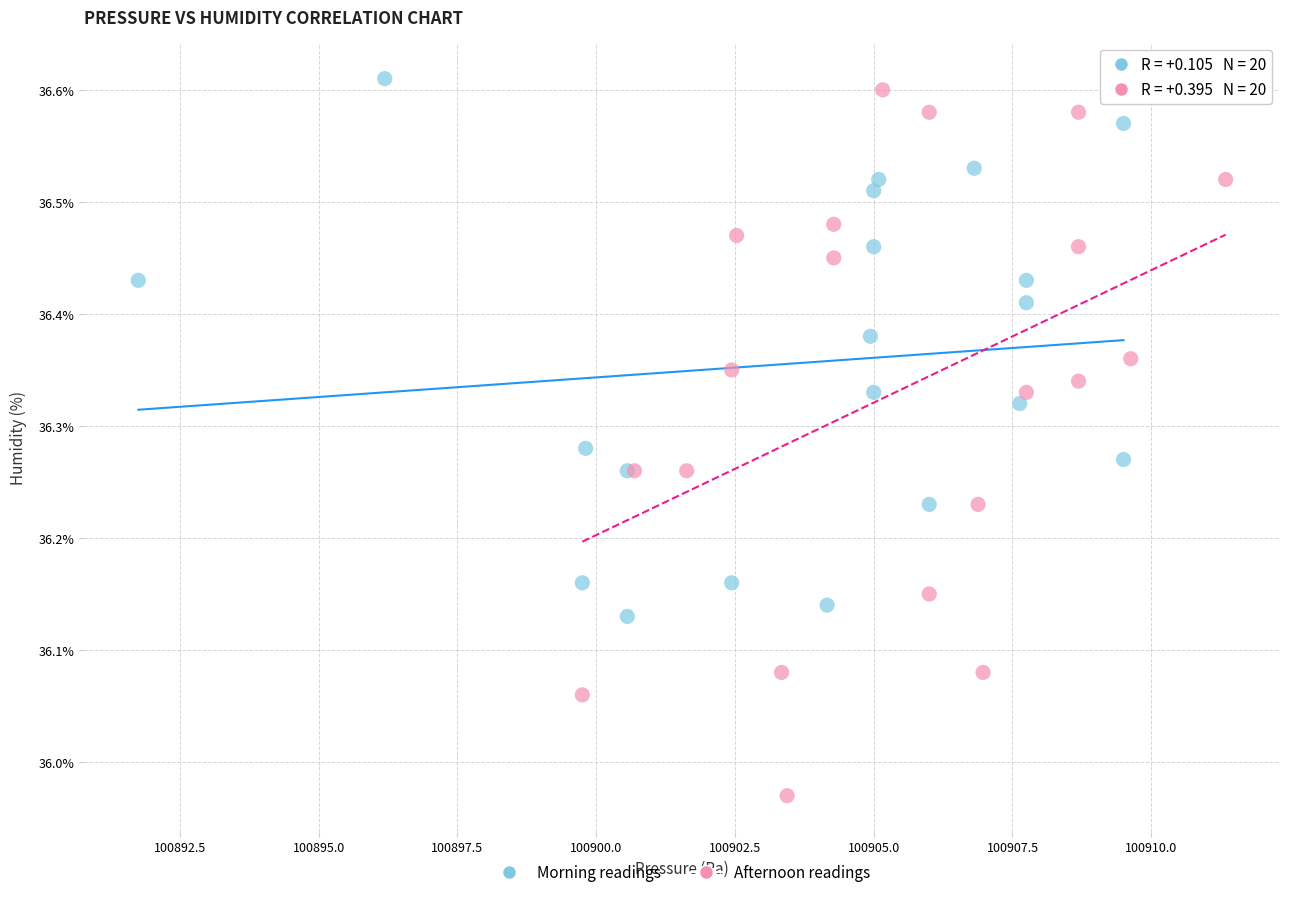

Which series reaches the maximum Y coordinate?

Morning readings